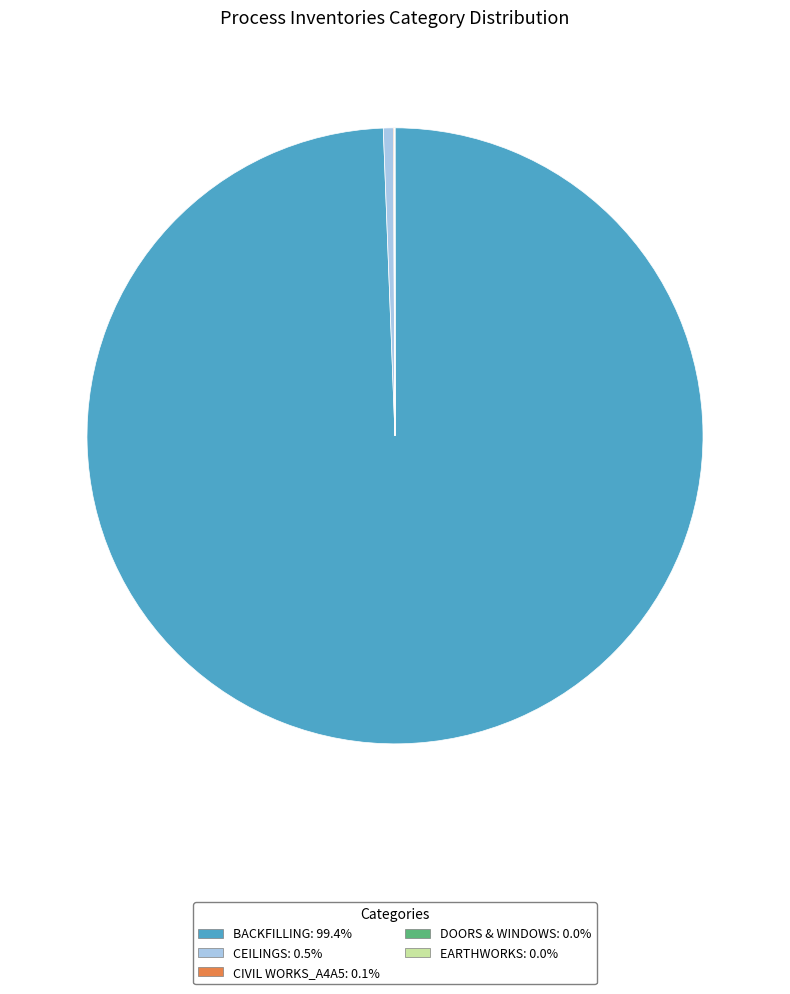

Is there any slice that represents more than half of the pie?

Yes